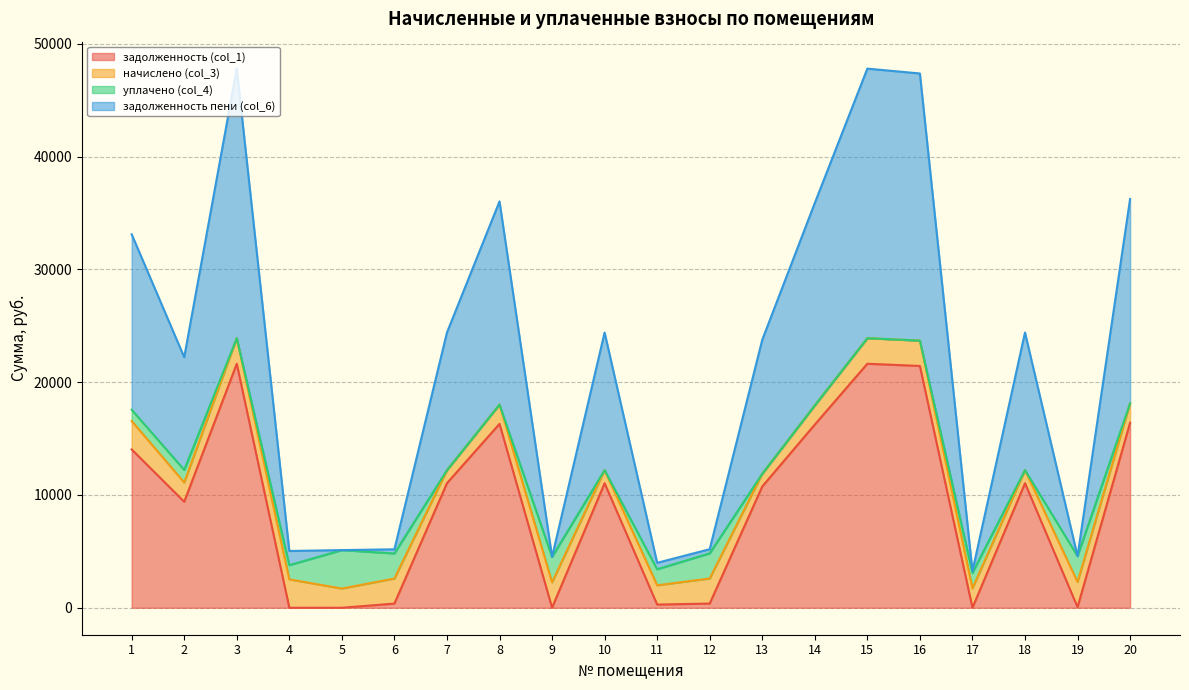

The value of задолженность (col_1) at 13 is 14915.6. True or false?

False